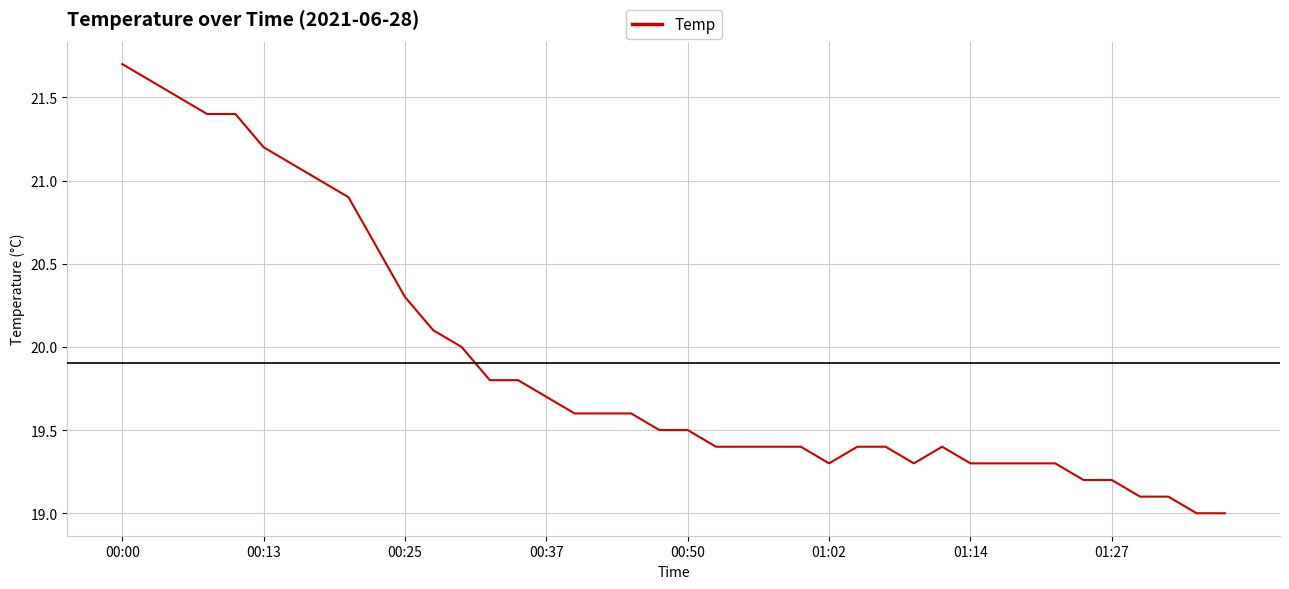

What is the difference between the maximum and minimum values?

2.7